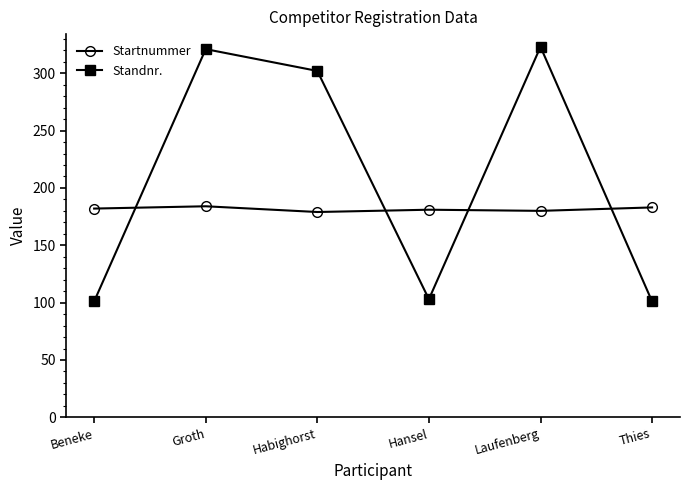

True or false: Standnr. has more than 2 points higher than both neighbors.

False